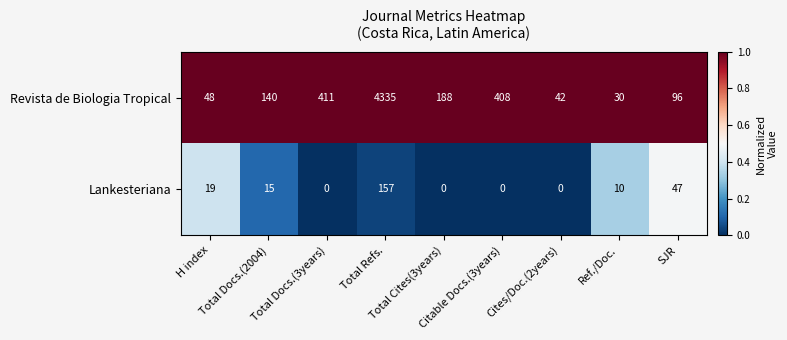

At which category is the sum across all series the highest?

Total Refs.